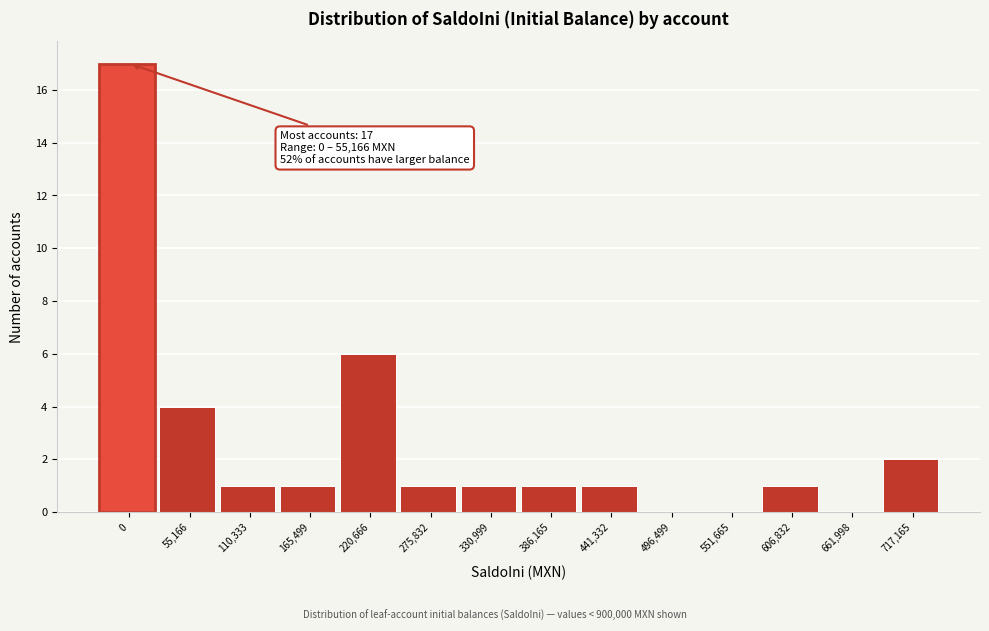

Reading right to left, extract all data points from this chart.

717,165=2	661,998=0	606,832=1	551,665=0	496,499=0	441,332=1	386,165=1	330,999=1	275,832=1	220,666=6	165,499=1	110,333=1	55,166=4	0=17